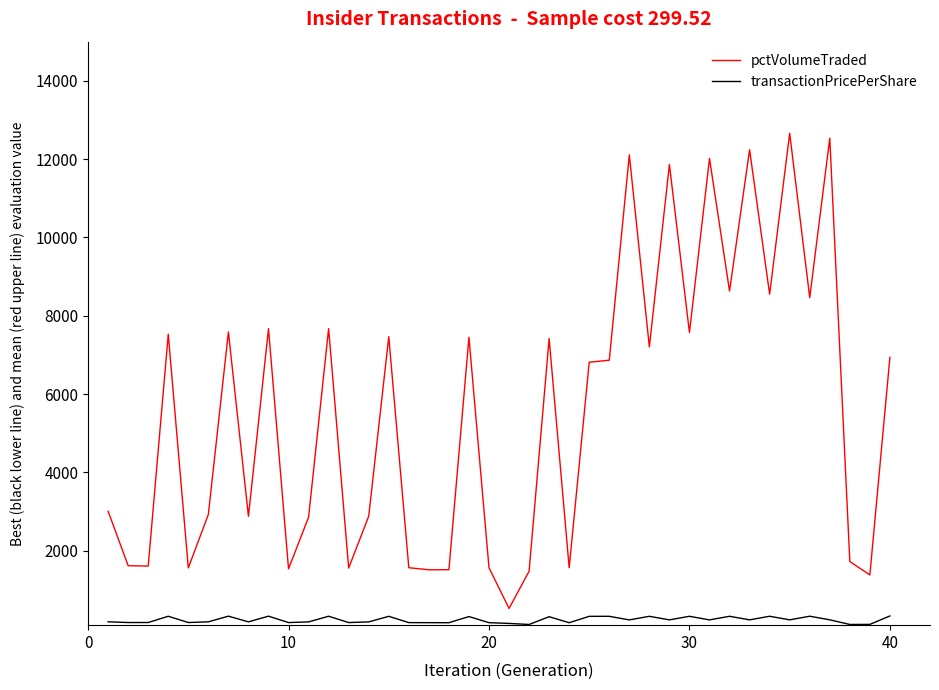

Which series has the largest total across all categories?

pctVolumeTraded